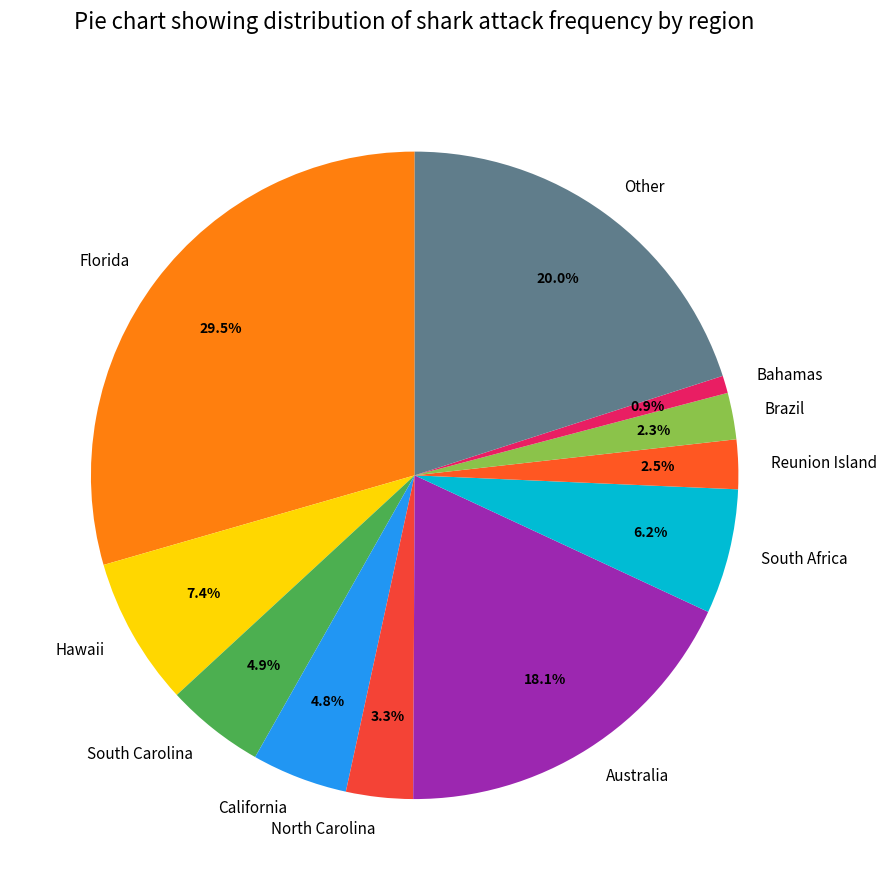

What portion of the pie excludes Australia?

81.9%